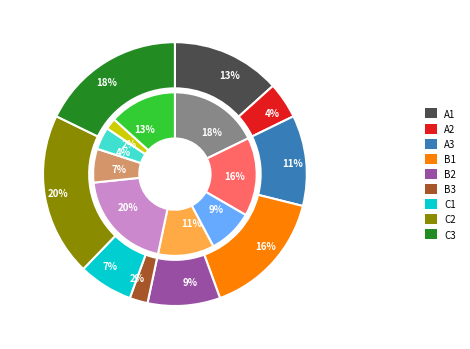

How many segments does this pie chart have?

9